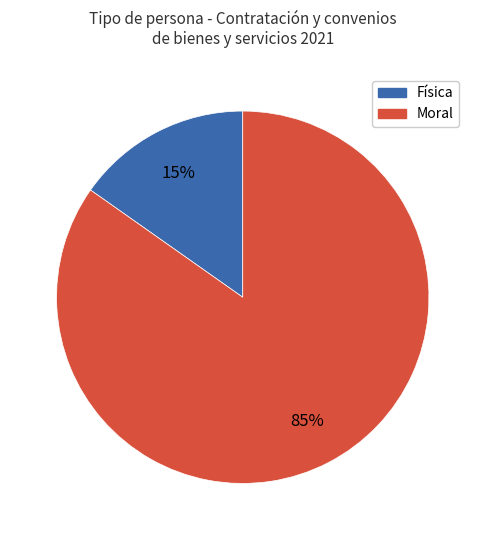

The Física slice represents 15% of the pie. True or false?

True